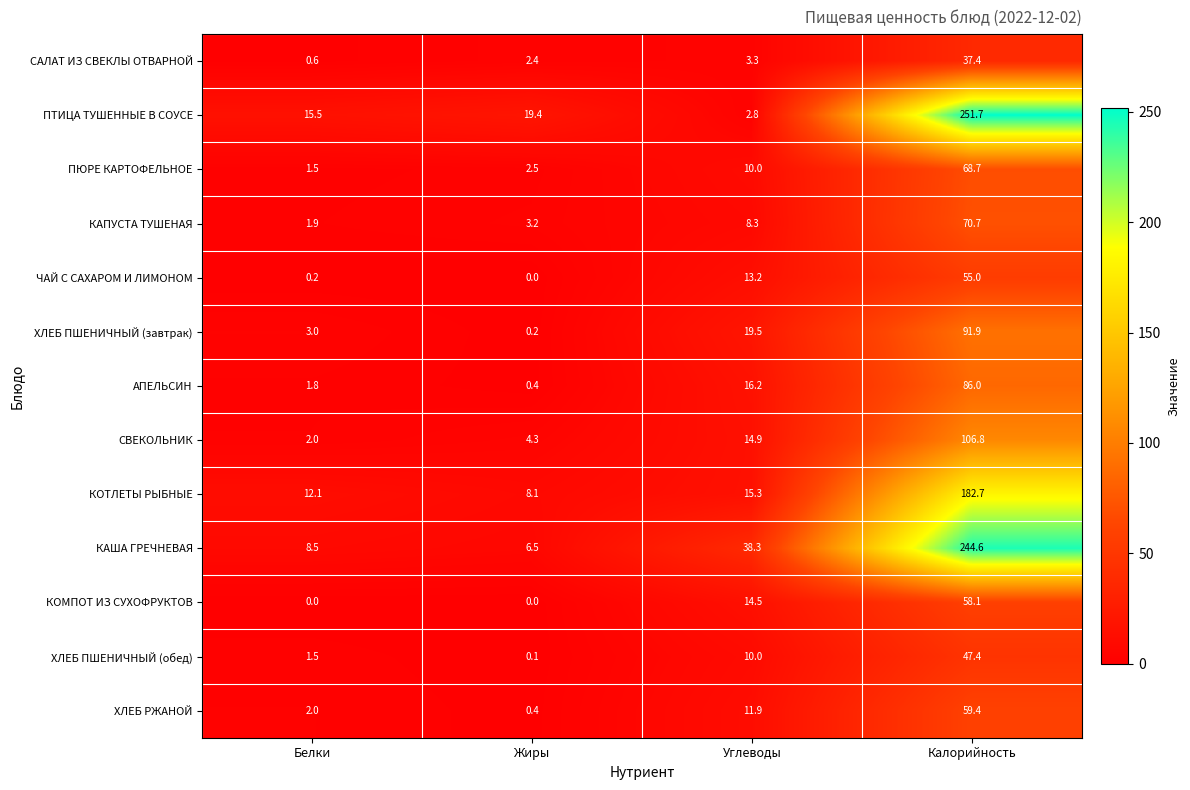

Is it true that АПЕЛЬСИН equals 0.4 at Белки?

False